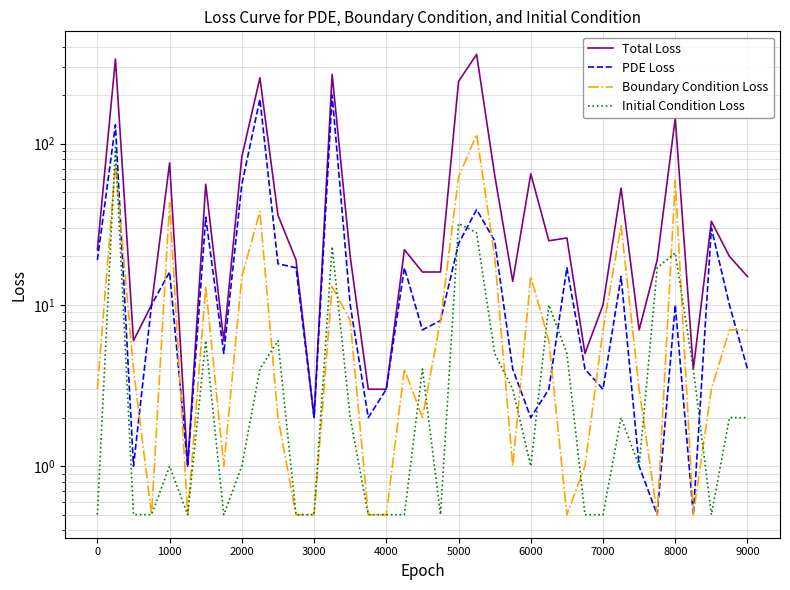

What is the label of the 9th point from the left?

2000